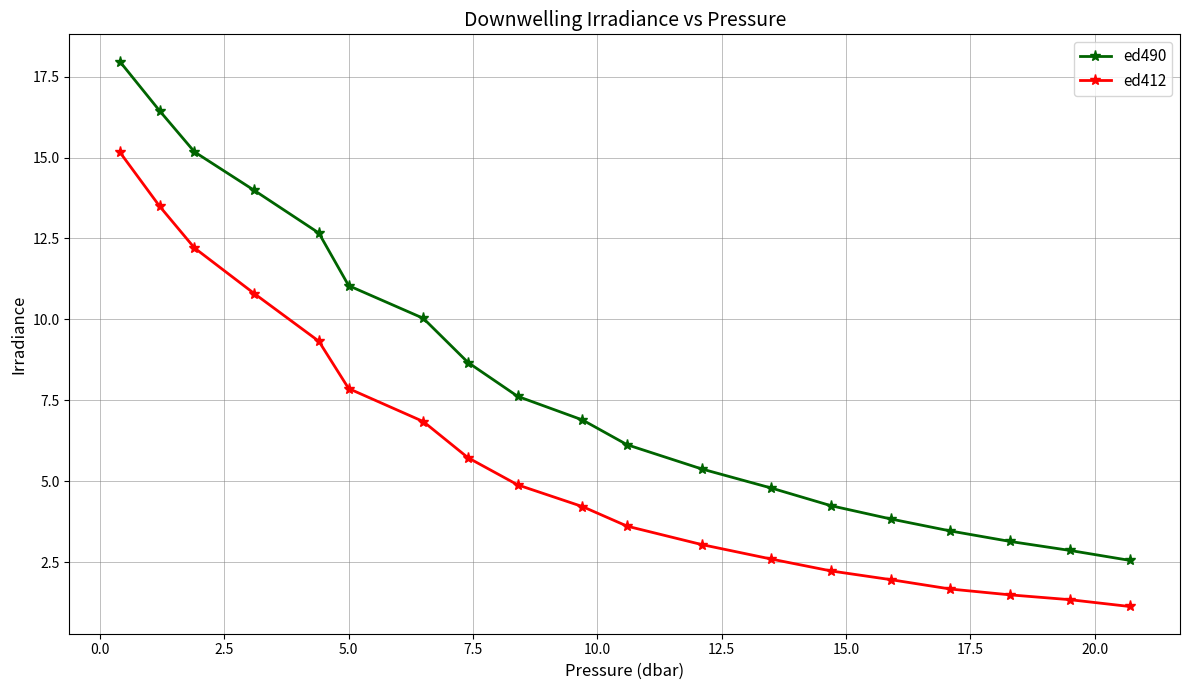

What is the smallest value displayed?

1.1